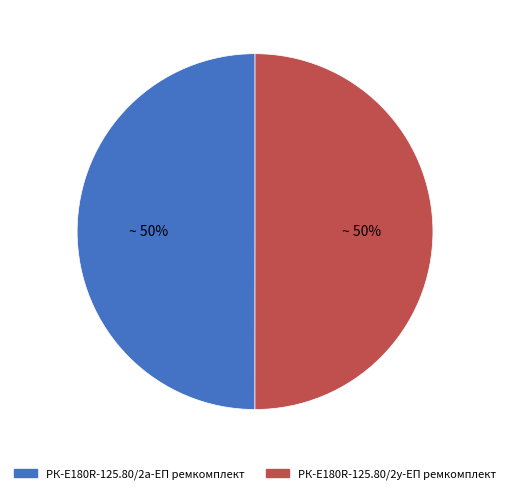

Which slice is the smallest?

РК-E180R-125.80/2а-ЕП ремкомплект